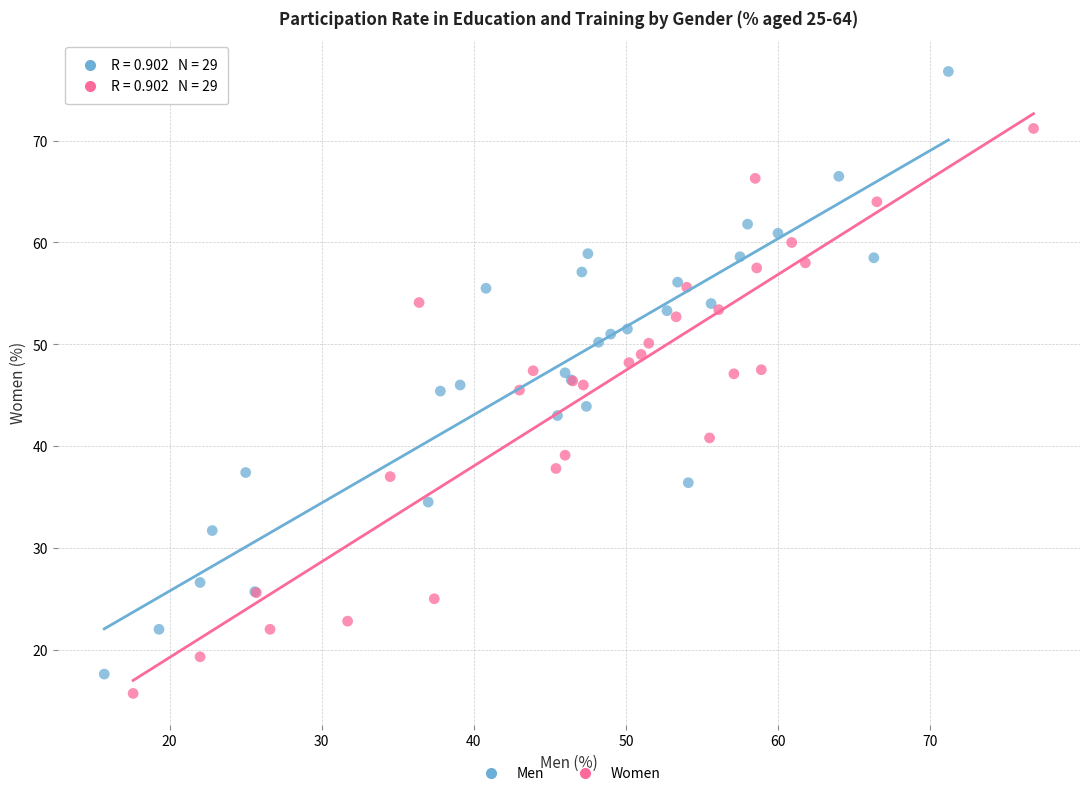

Which series contains the lowest Y value?

Women